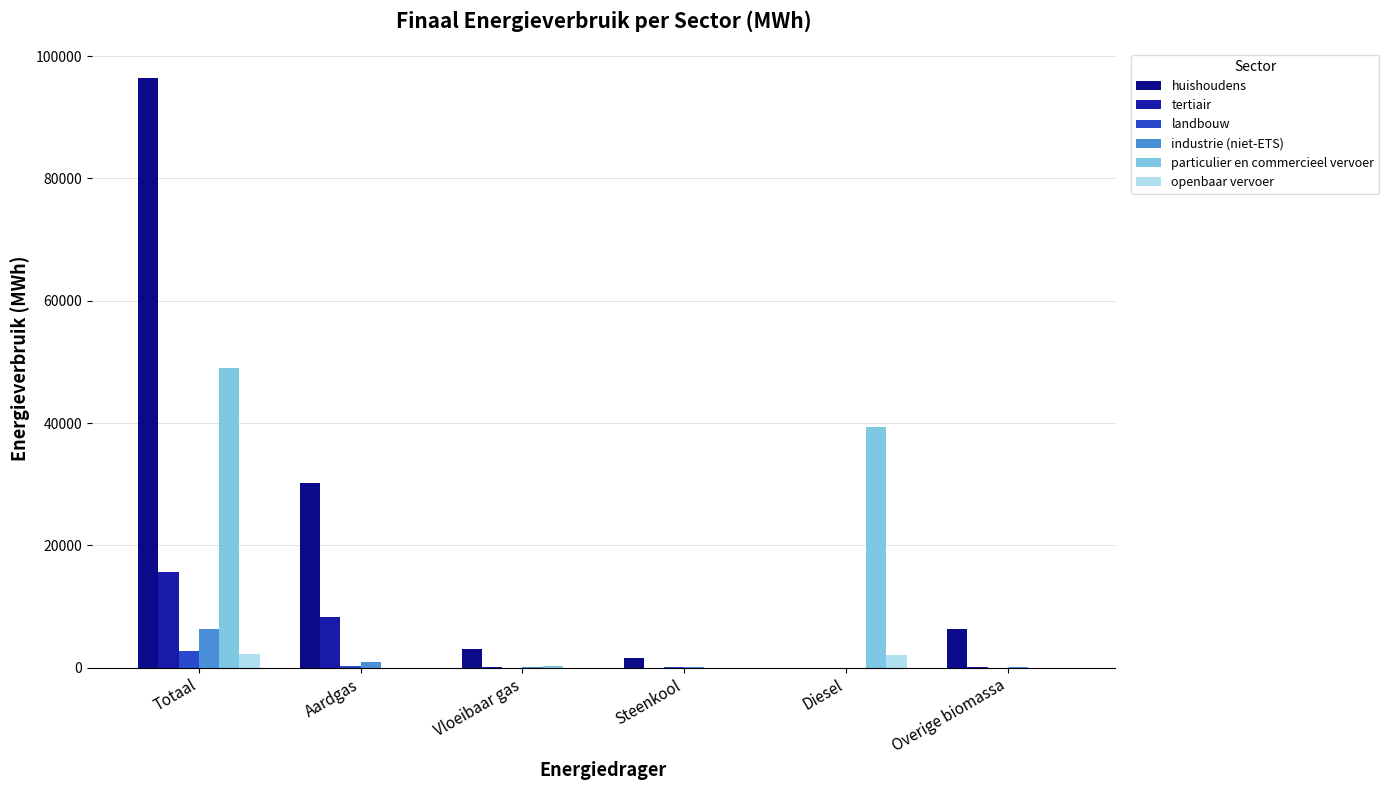

The openbaar vervoer series shows 0.0 at Aardgas. True or false?

True